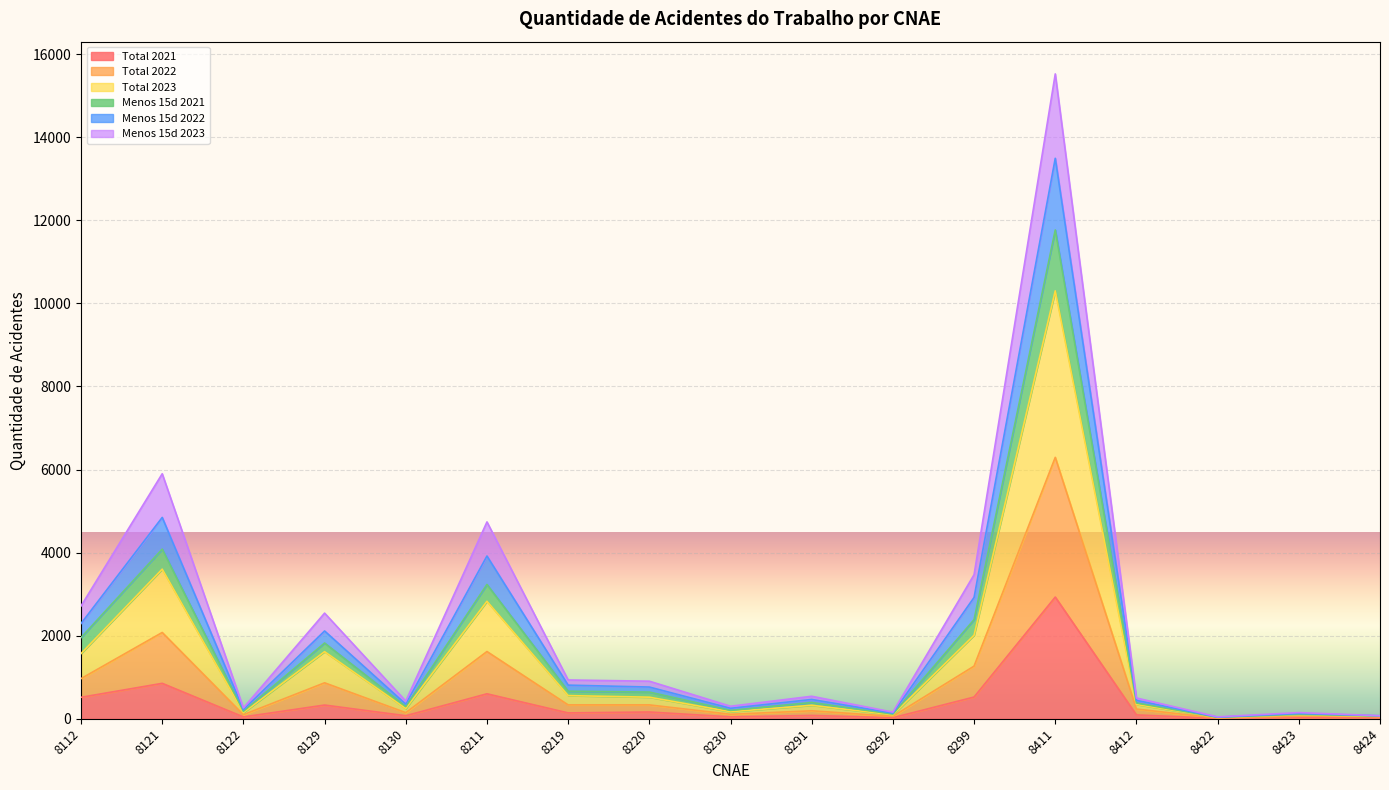

At which label does Total 2021 first exceed 92?

8112